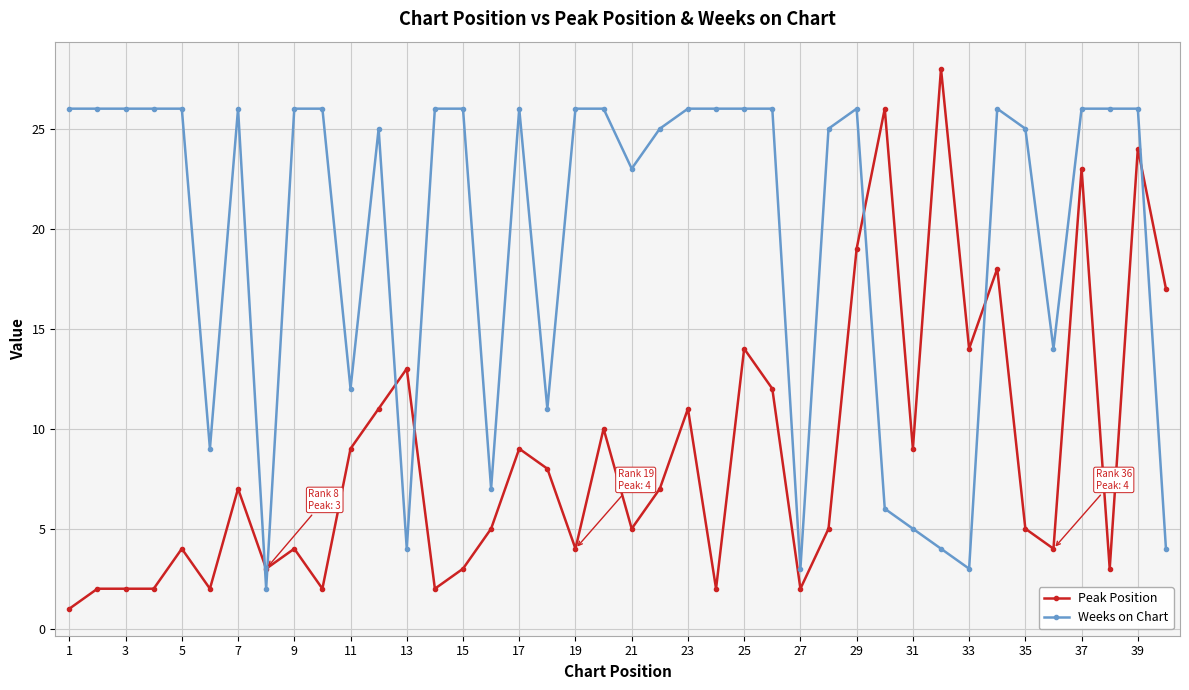

After their last crossing, which series has the higher values: Weeks on Chart or Peak Position?

Peak Position